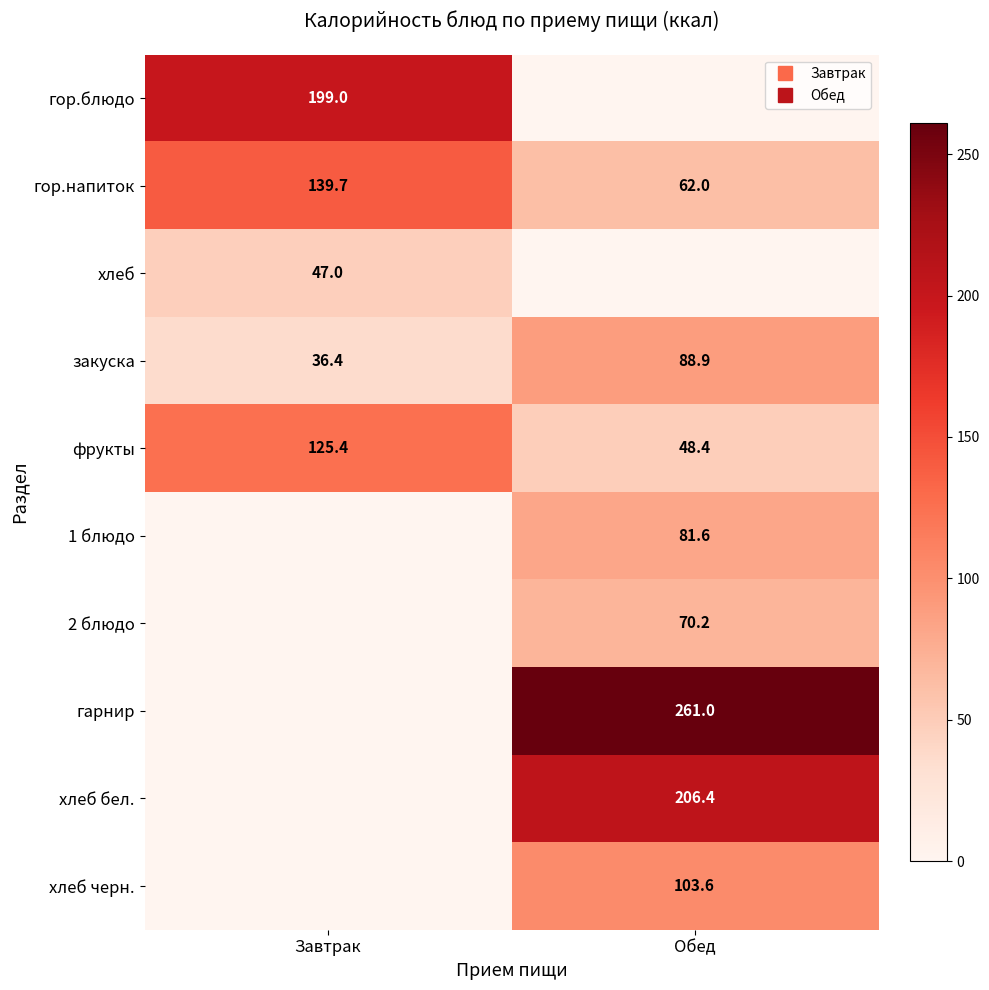

What is the total value across all series at Завтрак?

547.5